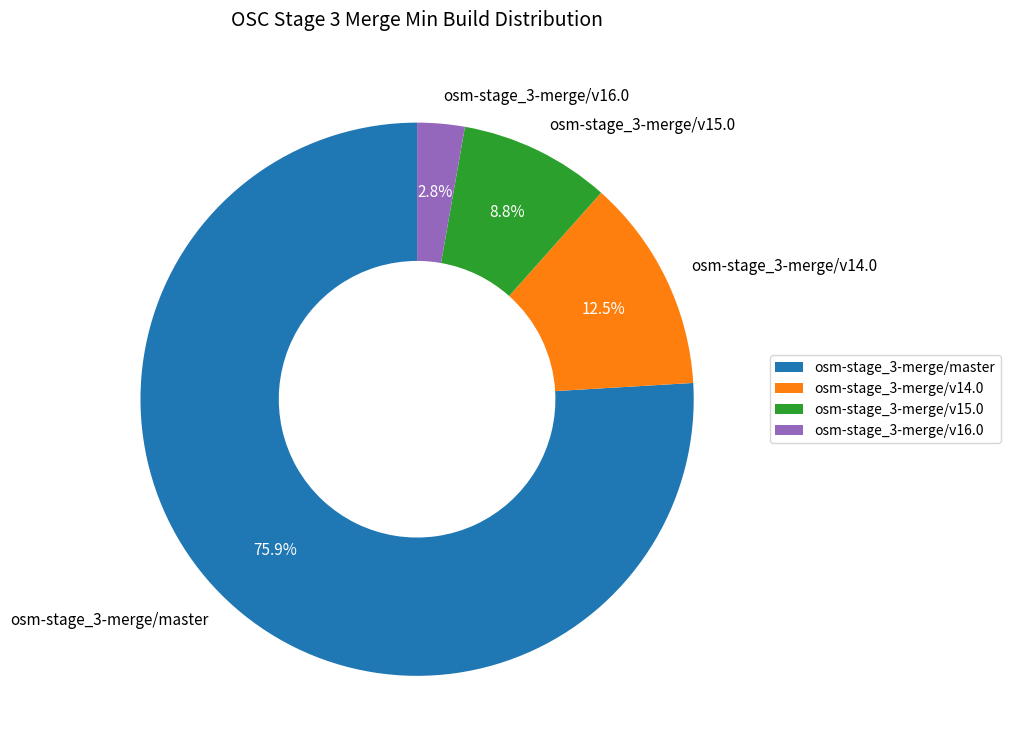

To the nearest percent, what percentage of the pie is osm-stage_3-merge/master?

76%